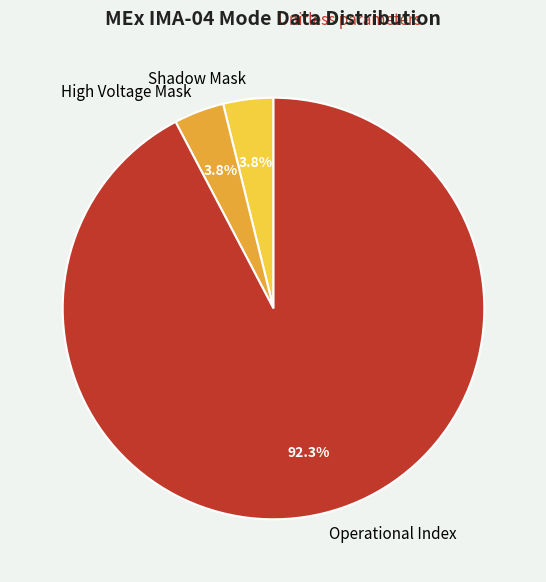

Approximately how many times larger is the value at Shadow Mask compared to High Voltage Mask?

1.0